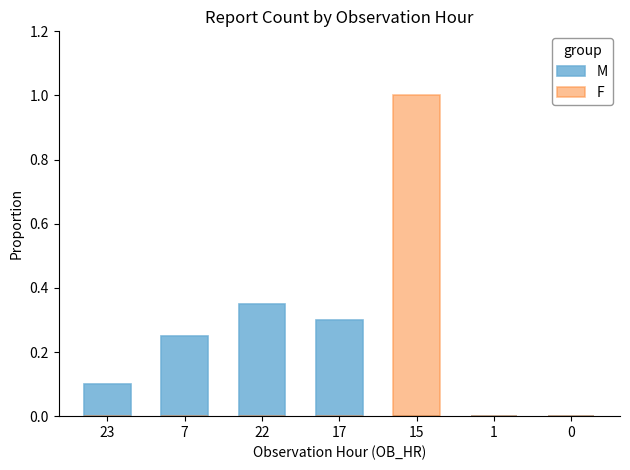

Is it true that F equals -0.4 at 22?

False